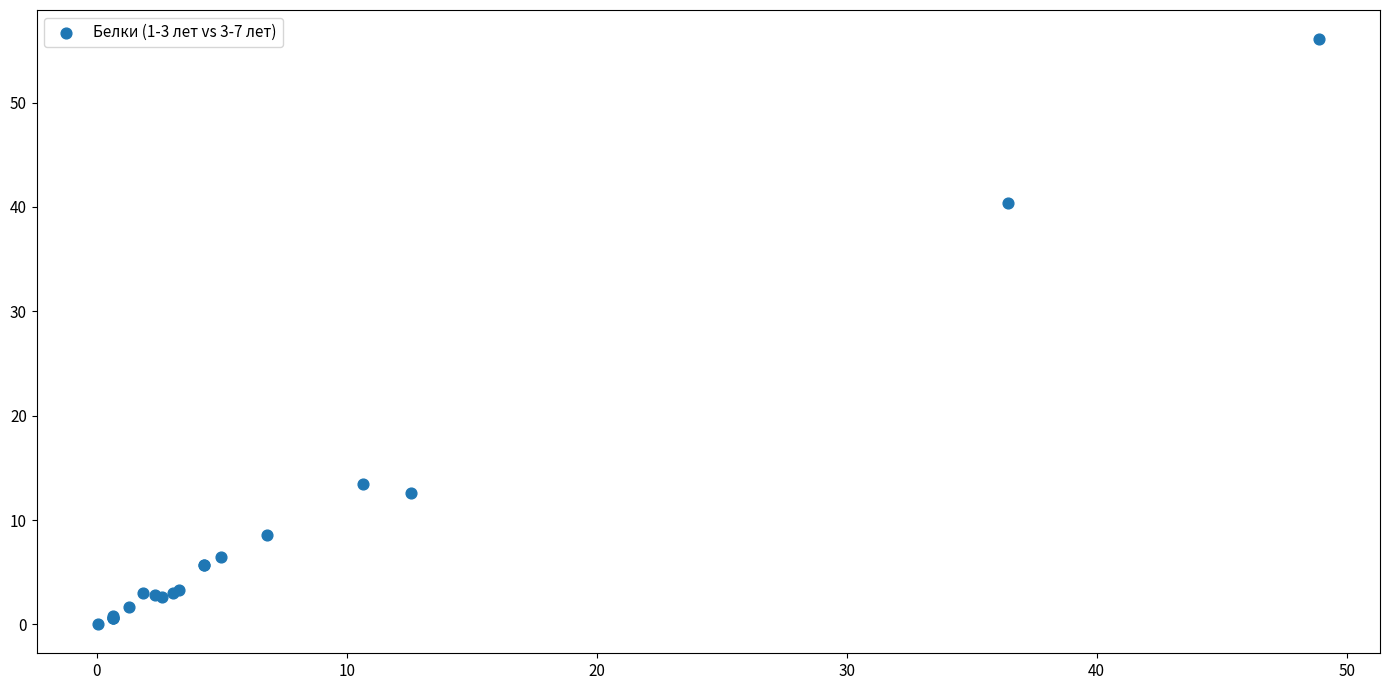

What Y value in the scatter plot is closest to 28?

40.4